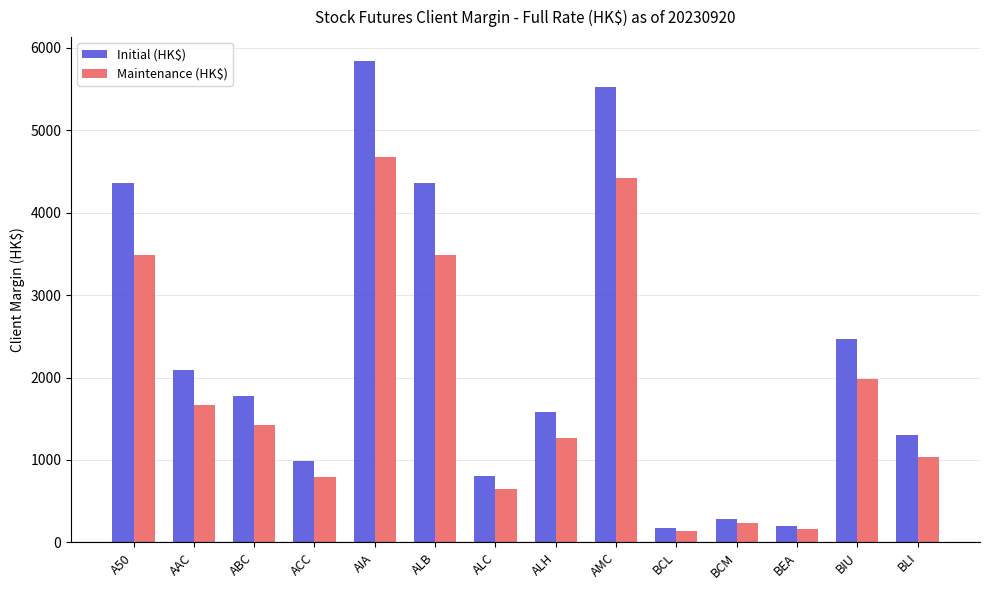

What is the value of the Initial (HK$) bar at the 14th from the left?

1298